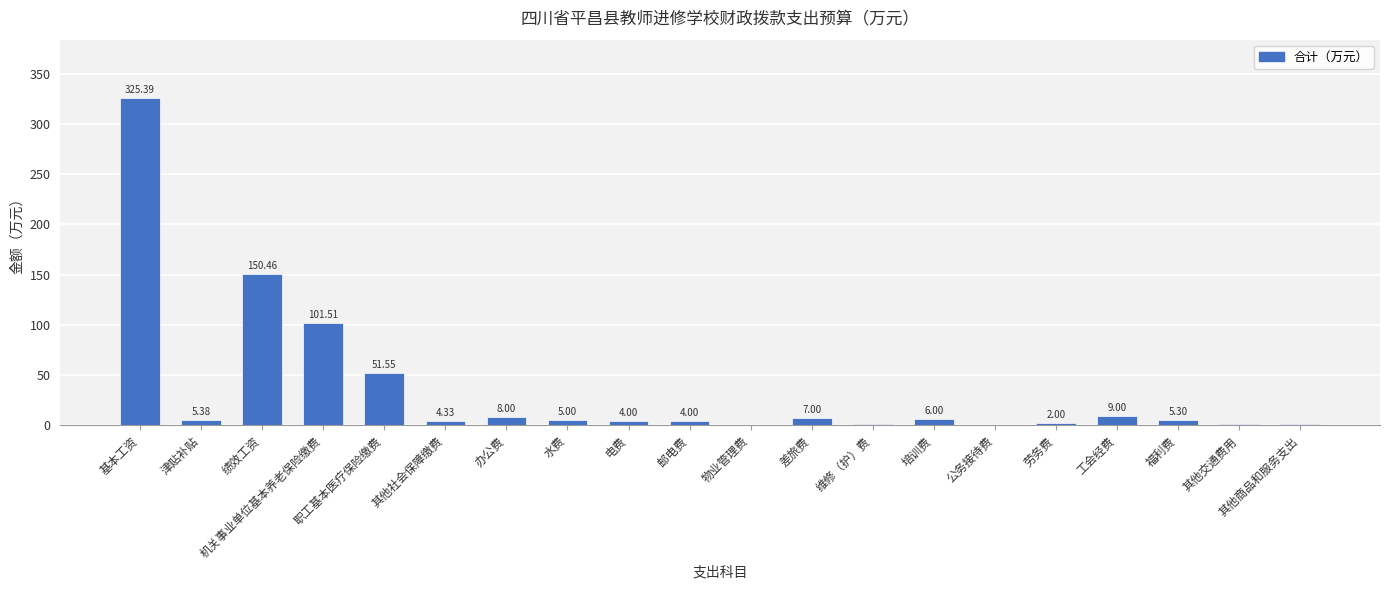

What is the sum of all values?

693.1